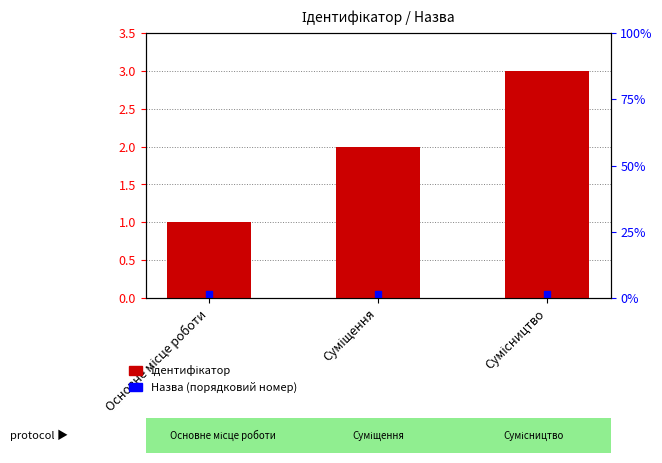

Which series has the largest total across all categories?

Ідентифікатор